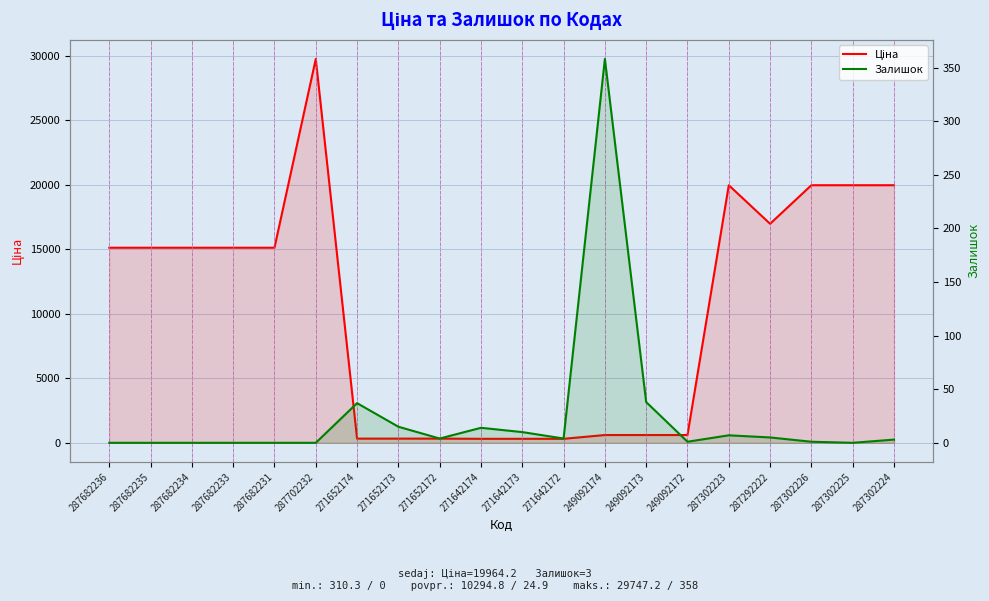

How many interior local peaks does the Ціна series have?

2